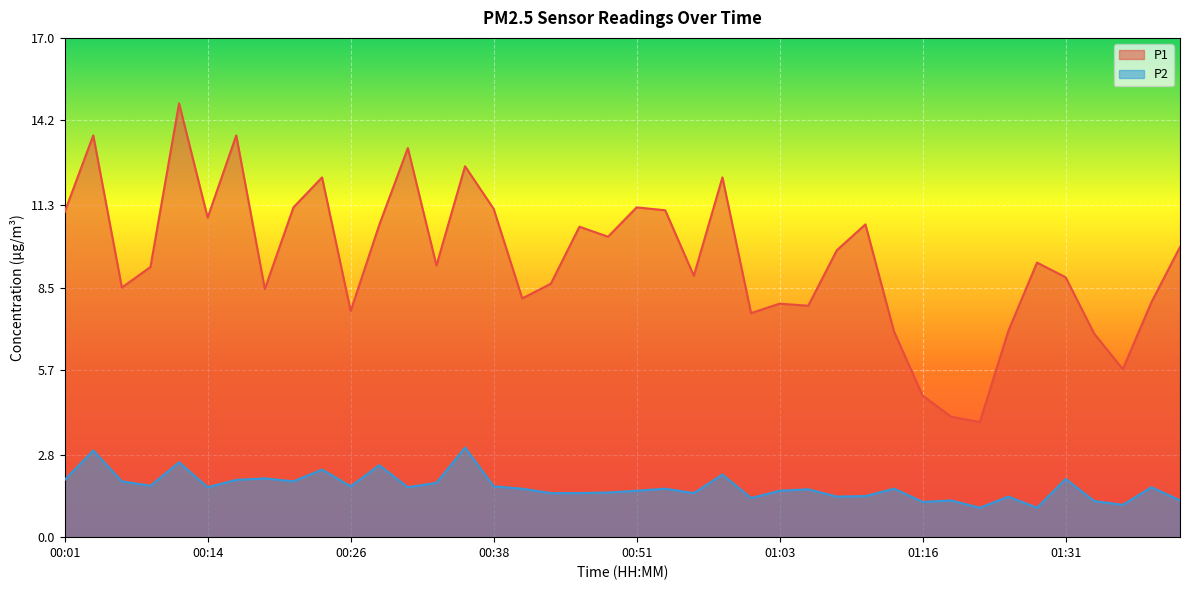

What is the value of the P1 point at the 14th from the left?

9.2